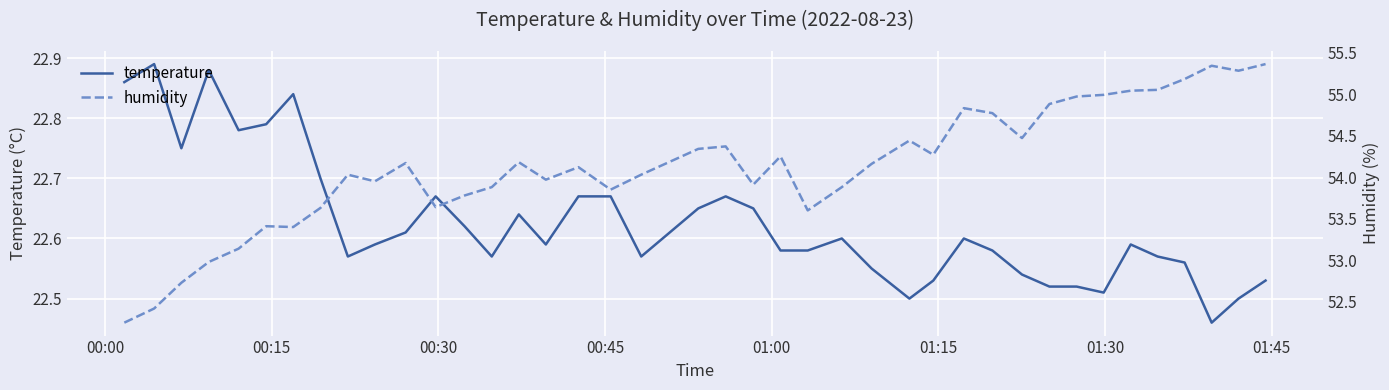

Reading left to right, what are all the values shown in this chart?

temperature: 22.9	22.9	22.8	22.9	22.8	22.8	22.8	22.7	22.6	22.6	22.6	22.7	22.6	22.6	22.6	22.6	22.7	22.7	22.6	22.6	22.7	22.6	22.6	22.6	22.6	22.6	22.5	22.5	22.6	22.6	22.5	22.5	22.5	22.5	22.6	22.6	22.6	22.5	22.5	22.5
humidity: 52.2	52.4	52.7	53.0	53.1	53.4	53.4	53.6	54.0	54.0	54.2	53.6	53.8	53.9	54.2	54.0	54.1	53.9	54.0	54.3	54.4	53.9	54.2	53.6	53.9	54.2	54.4	54.3	54.8	54.8	54.5	54.9	55.0	55.0	55.0	55.0	55.2	55.3	55.3	55.4